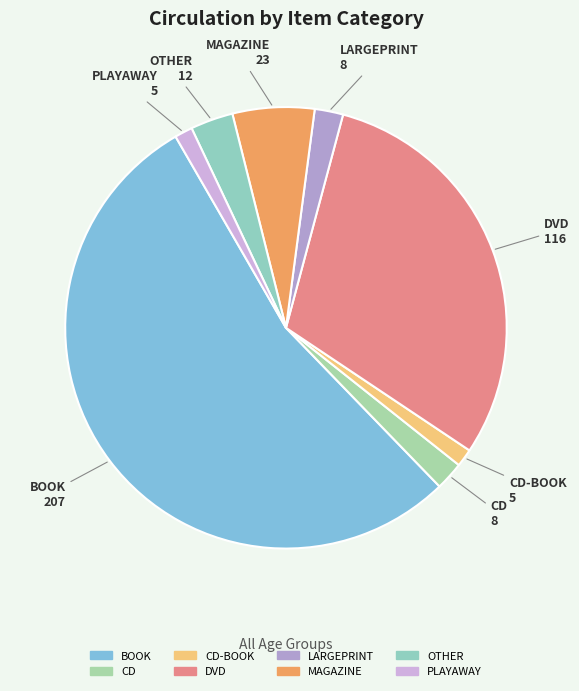

What is the ratio of the value at LARGEPRINT to the value at CD-BOOK?

1.6